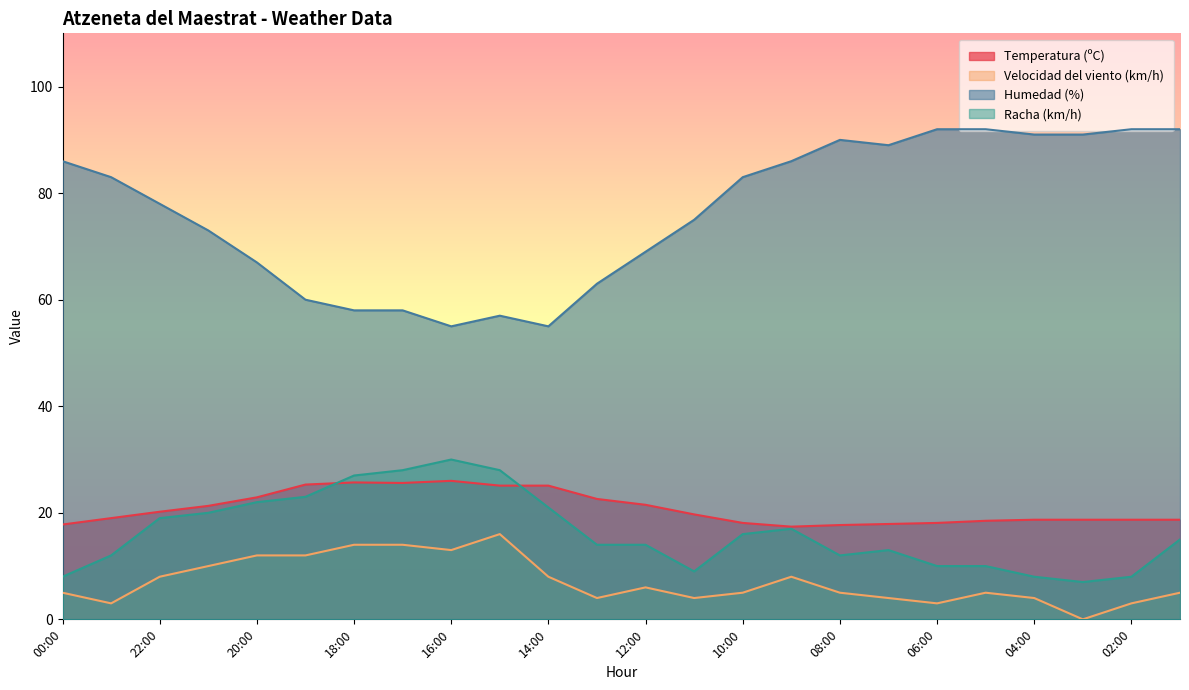

True or false: Racha (km/h) and Velocidad del viento (km/h) cross at least once.

False